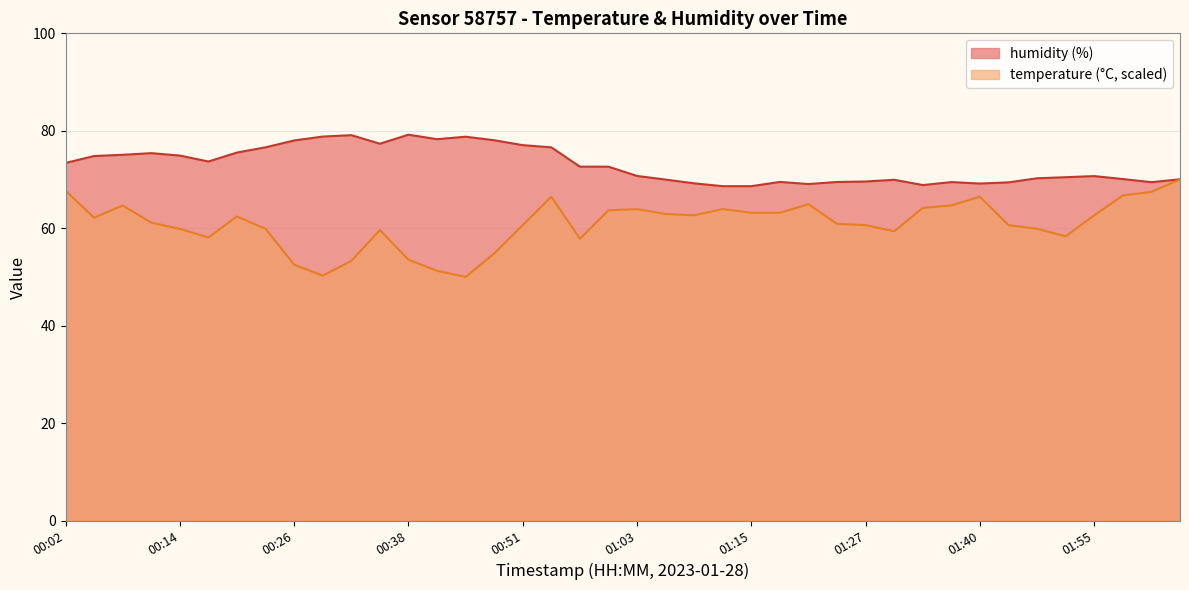

Reading left to right, what are all the values shown in this chart?

temperature: 00:02=67.7	00:05=62.2	00:08=64.7	00:11=61.1	00:14=59.9	00:17=58.1	00:20=62.4	00:23=59.9	00:26=52.5	00:29=50.3	00:32=53.3	00:35=59.6	00:38=53.5	00:41=51.3	00:44=50.0	00:48=54.8	00:51=60.6	00:54=66.5	00:57=57.8	01:00=63.7	01:03=63.9	01:06=62.9	01:09=62.7	01:12=63.9	01:15=63.2	01:18=63.2	01:21=64.9	01:24=60.9	01:27=60.6	01:30=59.4	01:34=64.2	01:37=64.7	01:40=66.5	01:43=60.6	01:49=59.9	01:52=58.4	01:55=62.7	01:58=66.7	02:02=67.5	02:05=70.0
humidity: 00:02=73.4	00:05=74.8	00:08=75.1	00:11=75.4	00:14=74.9	00:17=73.7	00:20=75.5	00:23=76.6	00:26=78.0	00:29=78.8	00:32=79.1	00:35=77.3	00:38=79.2	00:41=78.3	00:44=78.8	00:48=78.1	00:51=77.0	00:54=76.6	00:57=72.6	01:00=72.6	01:03=70.7	01:06=70.0	01:09=69.2	01:12=68.6	01:15=68.6	01:18=69.5	01:21=69.1	01:24=69.5	01:27=69.6	01:30=69.9	01:34=68.9	01:37=69.5	01:40=69.2	01:43=69.4	01:49=70.2	01:52=70.5	01:55=70.7	01:58=70.1	02:02=69.5	02:05=70.0